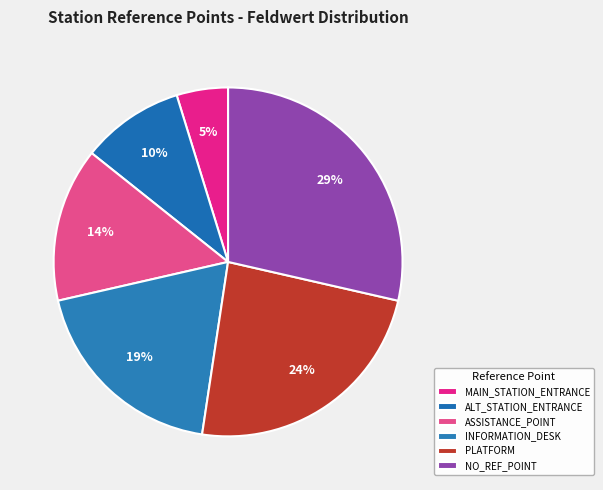

Which category has the smallest portion of the pie?

MAIN_STATION_ENTRANCE